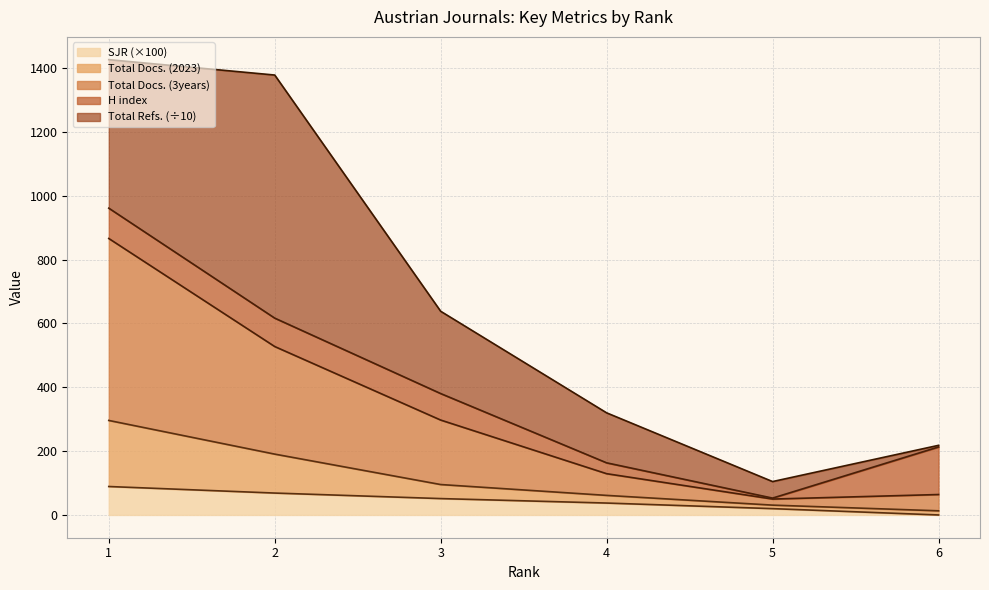

True or false: Total Docs. (2023) has more than 1 interior local peaks.

False